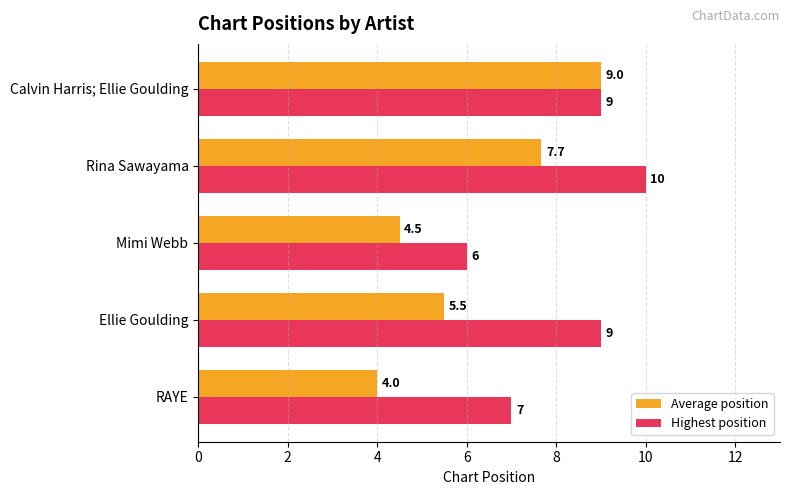

At which category is the sum across all series the highest?

Calvin Harris; Ellie Goulding